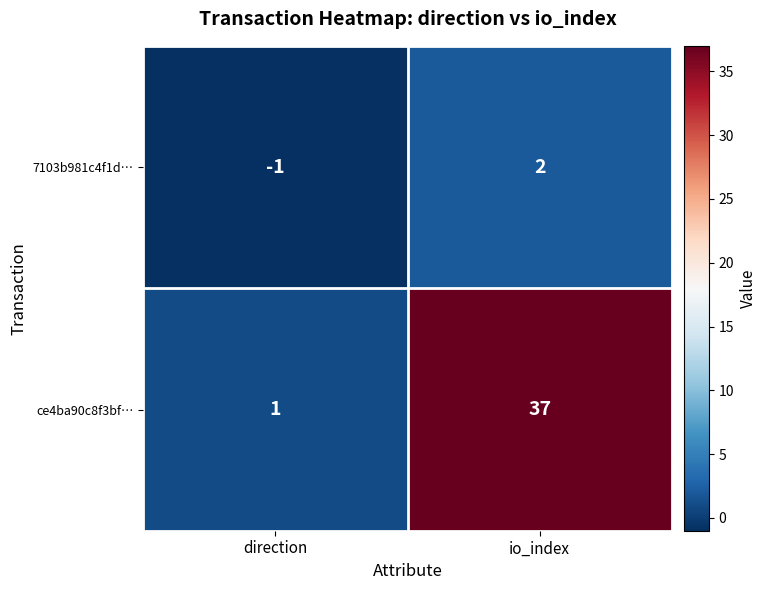

True or false: 7103b981c4f1d… has a value of 3 at io_index.

False